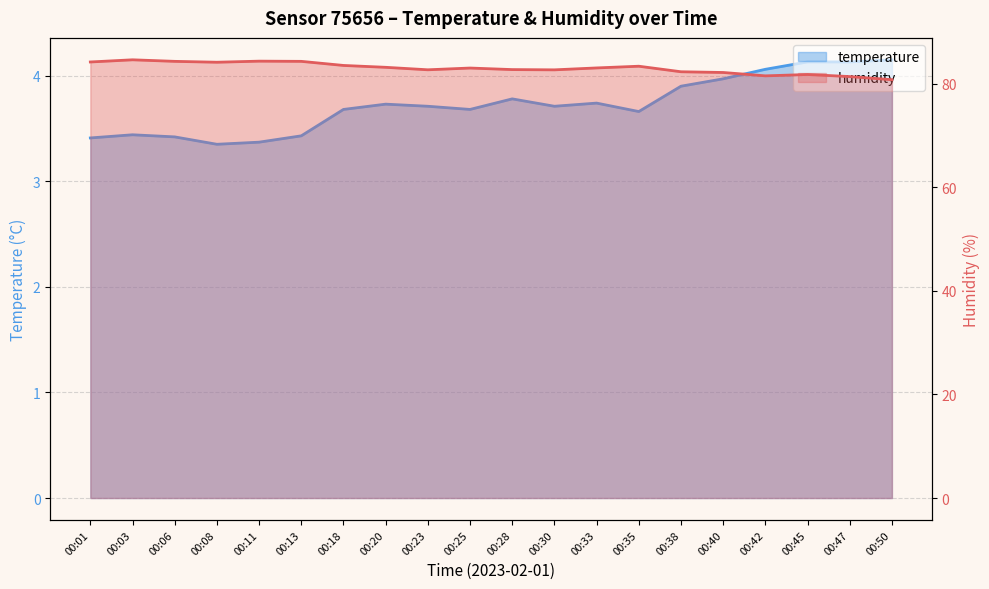

Reading left to right, what are all the values shown in this chart?

temperature: 00:01=3.4	00:03=3.4	00:06=3.4	00:08=3.4	00:11=3.4	00:13=3.4	00:18=3.7	00:20=3.7	00:23=3.7	00:25=3.7	00:28=3.8	00:30=3.7	00:33=3.7	00:35=3.7	00:38=3.9	00:40=4.0	00:42=4.1	00:45=4.1	00:47=4.1	00:50=4.2
humidity: 00:01=84.2	00:03=84.6	00:06=84.3	00:08=84.2	00:11=84.4	00:13=84.3	00:18=83.5	00:20=83.2	00:23=82.7	00:25=83.0	00:28=82.8	00:30=82.7	00:33=83.1	00:35=83.4	00:38=82.3	00:40=82.2	00:42=81.5	00:45=81.8	00:47=81.4	00:50=80.8